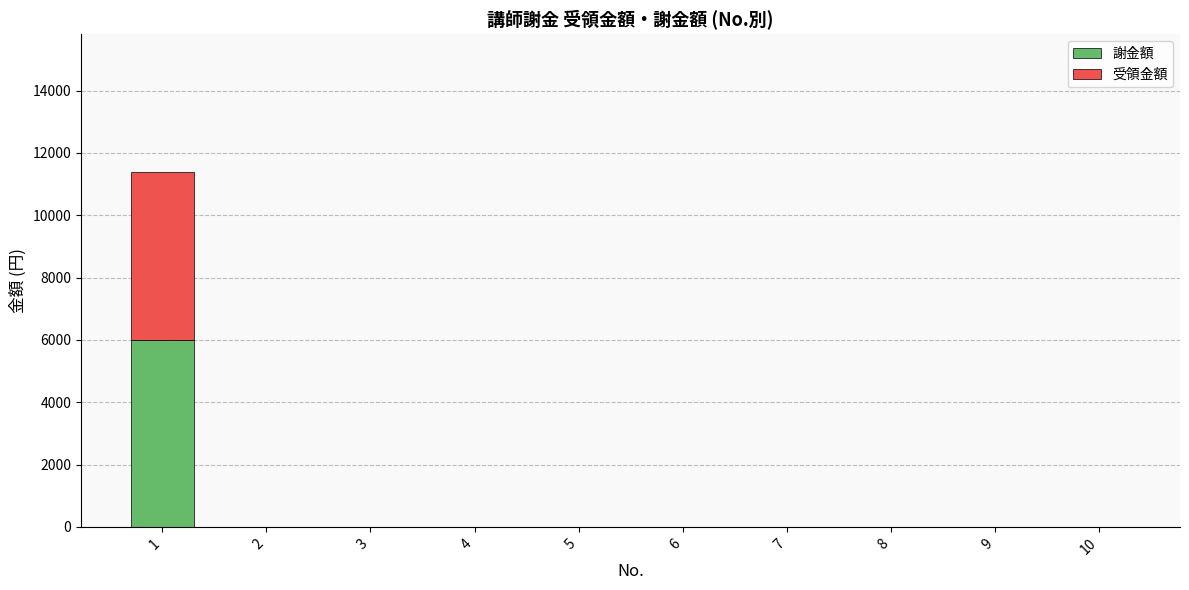

At which category is the sum across all series the highest?

1